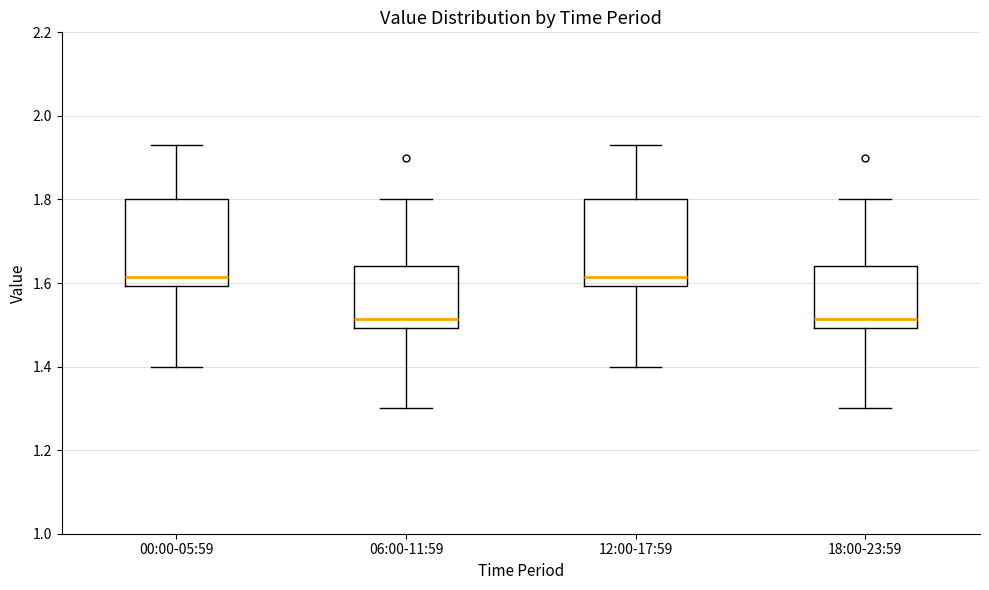

Reading left to right, transcribe this box plot: for each box, give where its median line is, the range the box spans, and where its two whiskers end, as read against the y-axis. The values are not printed on the chart, so give them approximately, as read against the axis.

00:00-05:59: median 1.62, box 1.60 to 1.80, whiskers 1.40 to 1.94
06:00-11:59: median 1.52, box 1.50 to 1.64, whiskers 1.30 to 1.80
12:00-17:59: median 1.62, box 1.60 to 1.80, whiskers 1.40 to 1.94
18:00-23:59: median 1.52, box 1.50 to 1.64, whiskers 1.30 to 1.80